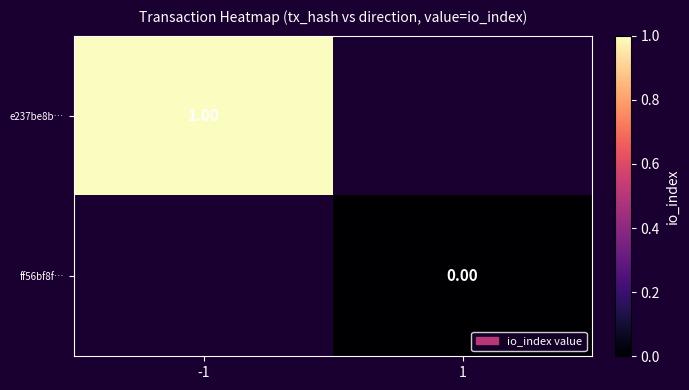

Is the value of e237be8b… at -1 greater than the value of ff56bf8f… at 1?

Yes